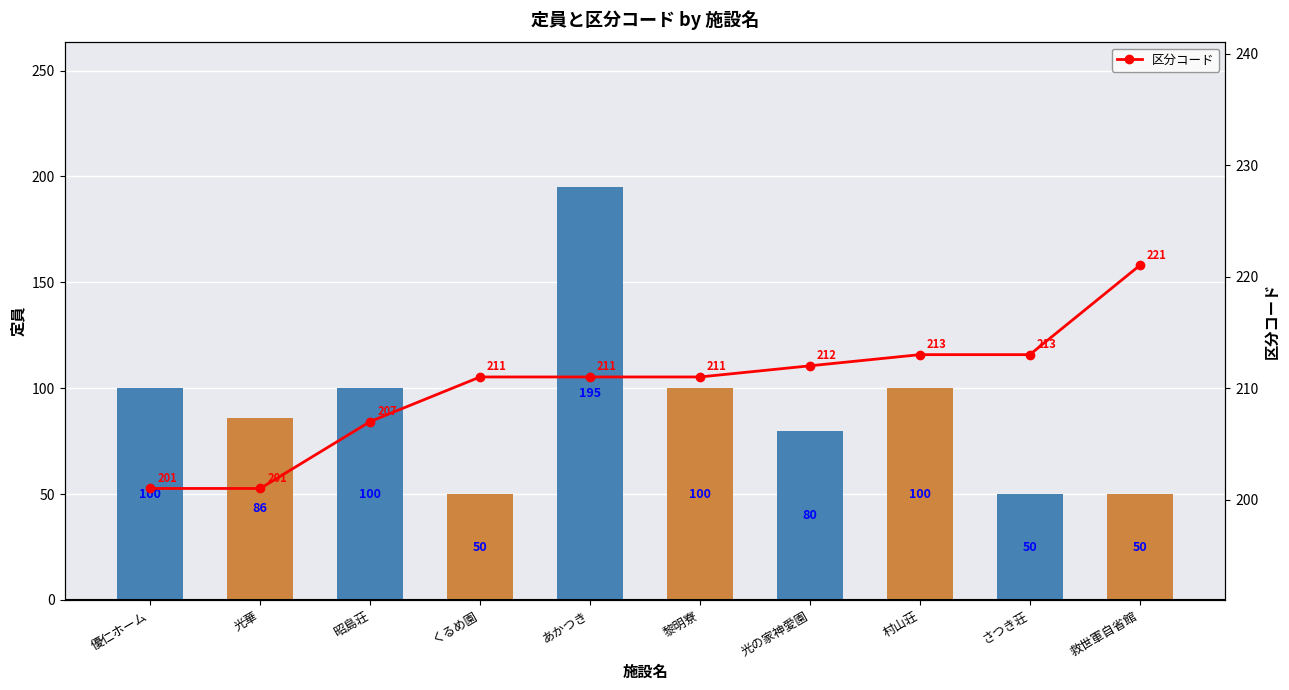

How many values in the 区分コード series exceed 211?

4